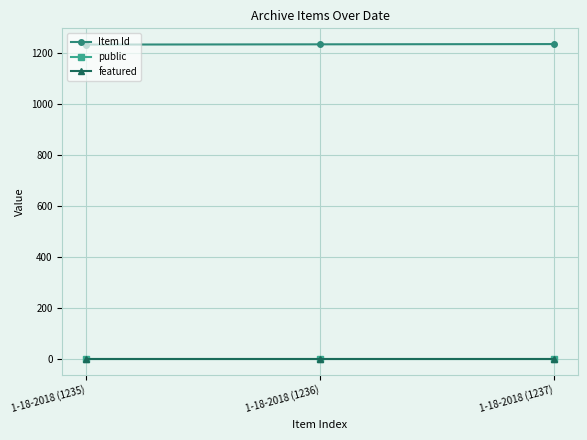

What is the difference between the highest and lowest values at 1-18-2018 (1237)?

1237